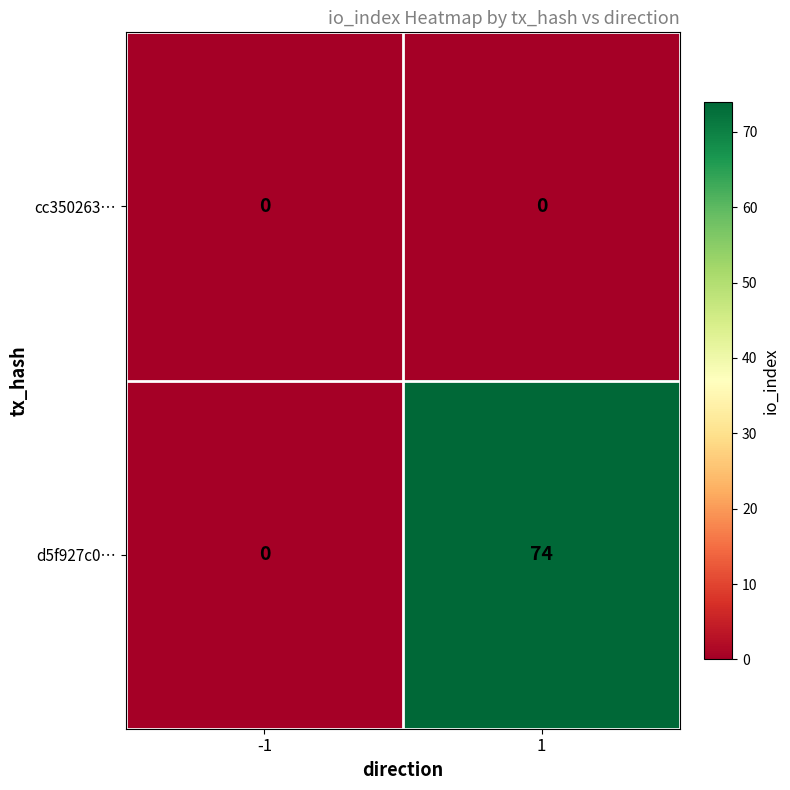

Reading left to right, list all the values displayed in this chart.

cc350263…: 0	0
d5f927c0…: 0	74